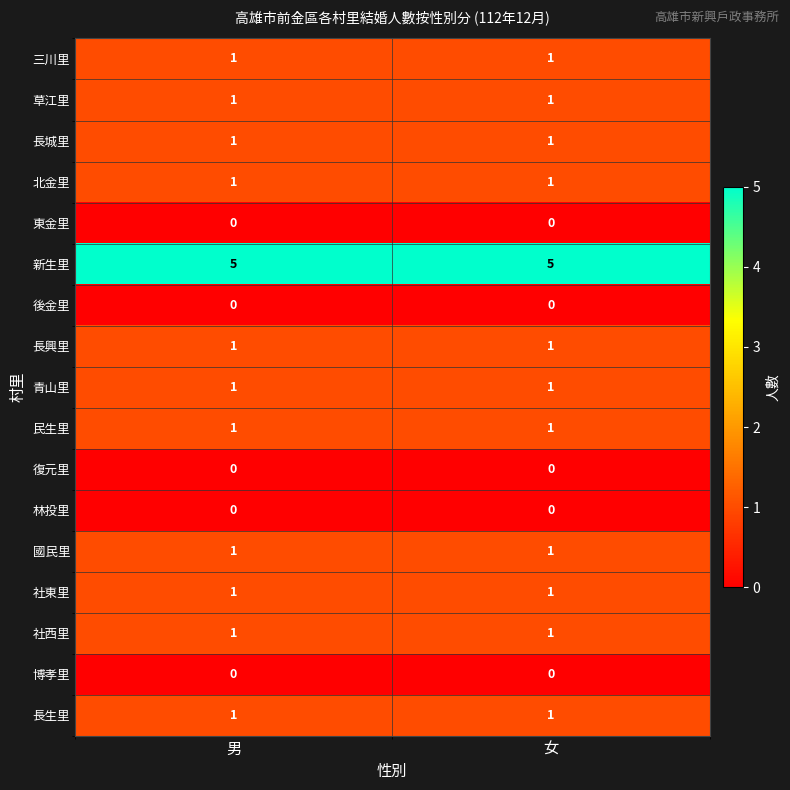

True or false: 新生里 has a value of 3 at 女.

False